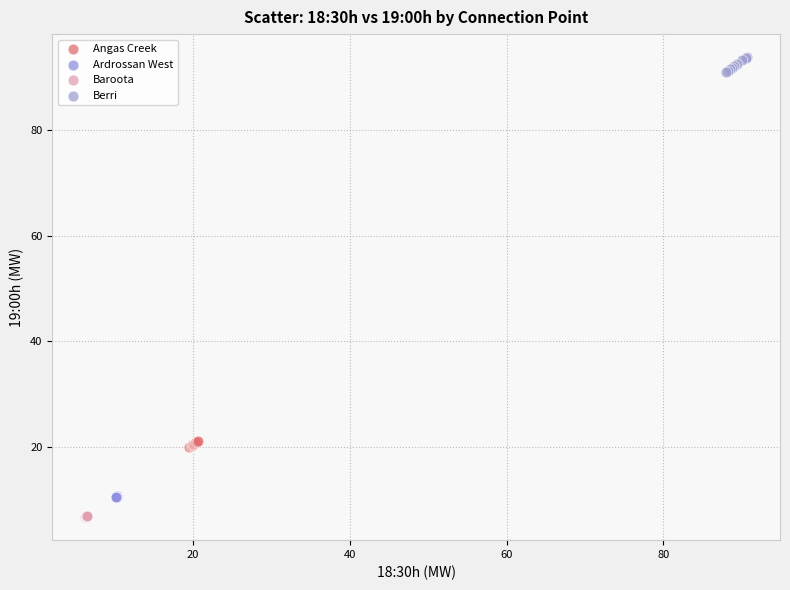

Which series reaches the maximum Y coordinate?

Berri